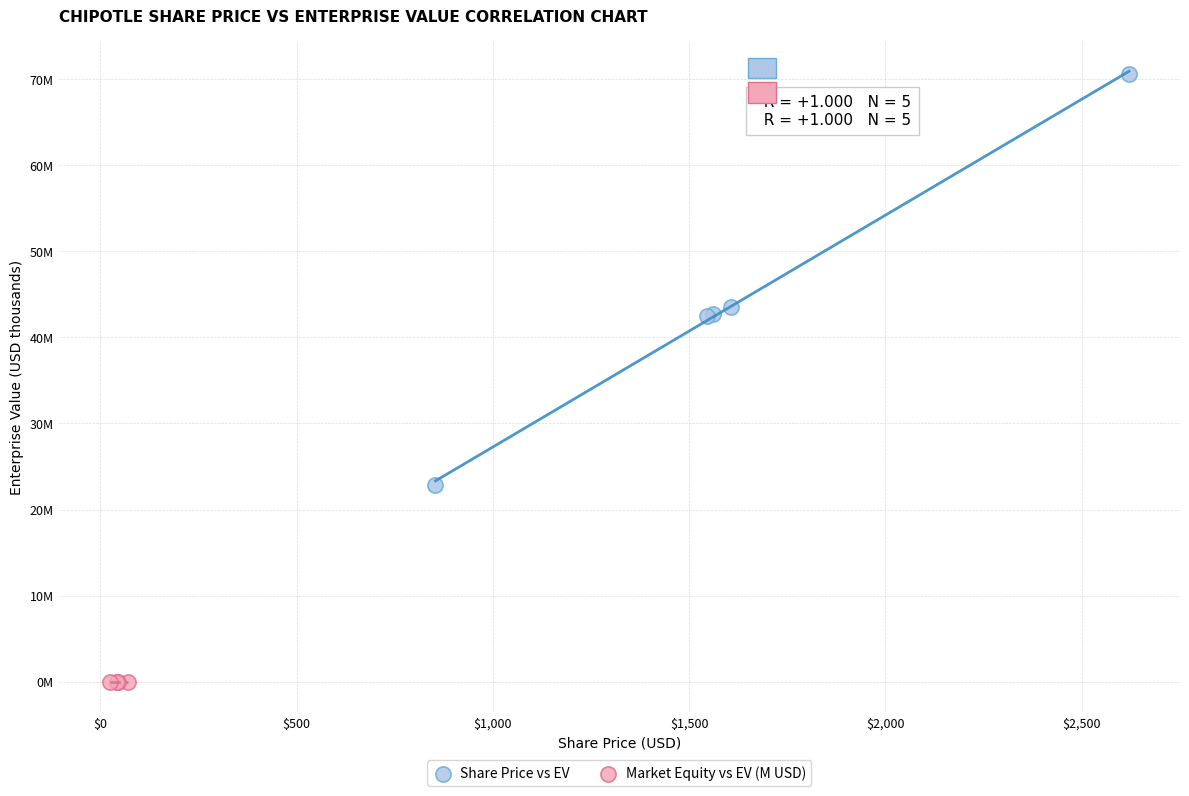

What are all the series names shown in the legend?

Share Price vs EV, Market Equity vs EV (M USD)